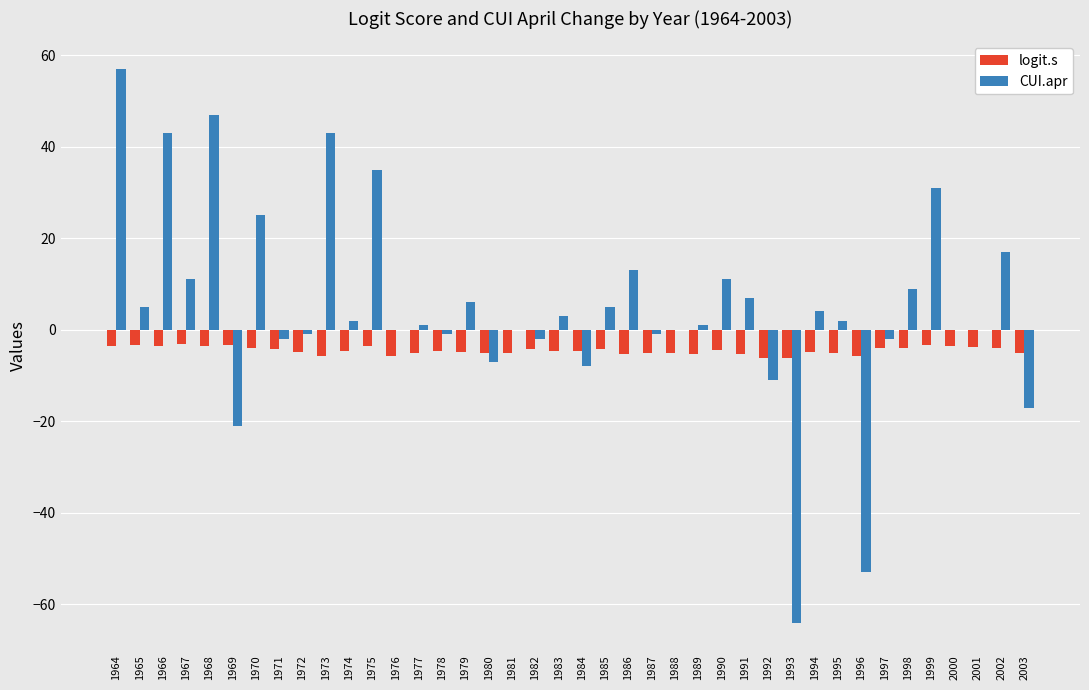

At which category is the sum across all series the highest?

1964